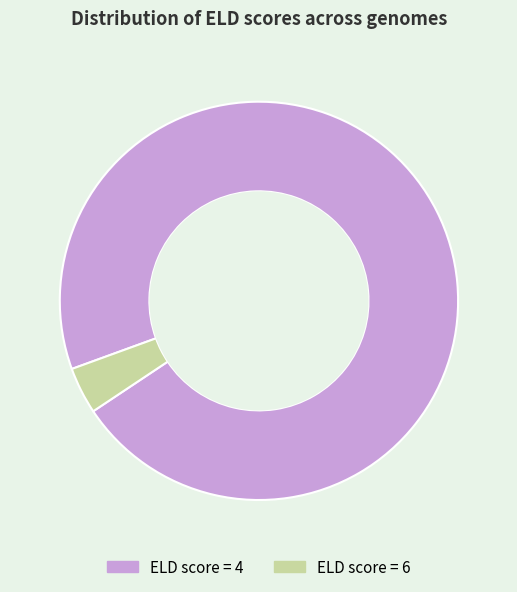

What is the ratio of the value at ELD score = 4 to the value at ELD score = 6?

25.3